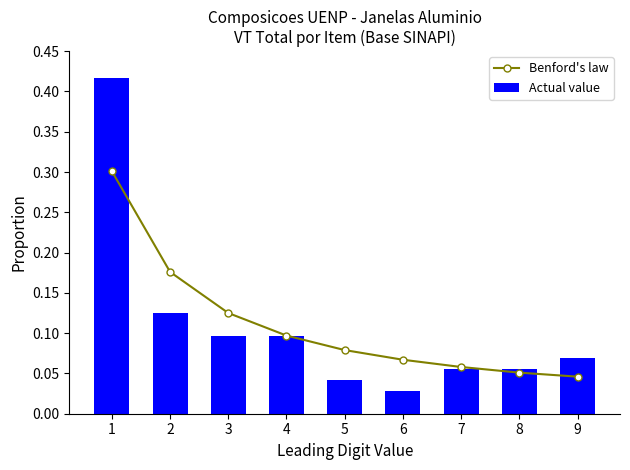

What is the sum of the Benford's law values at 1 and 2?

0.5